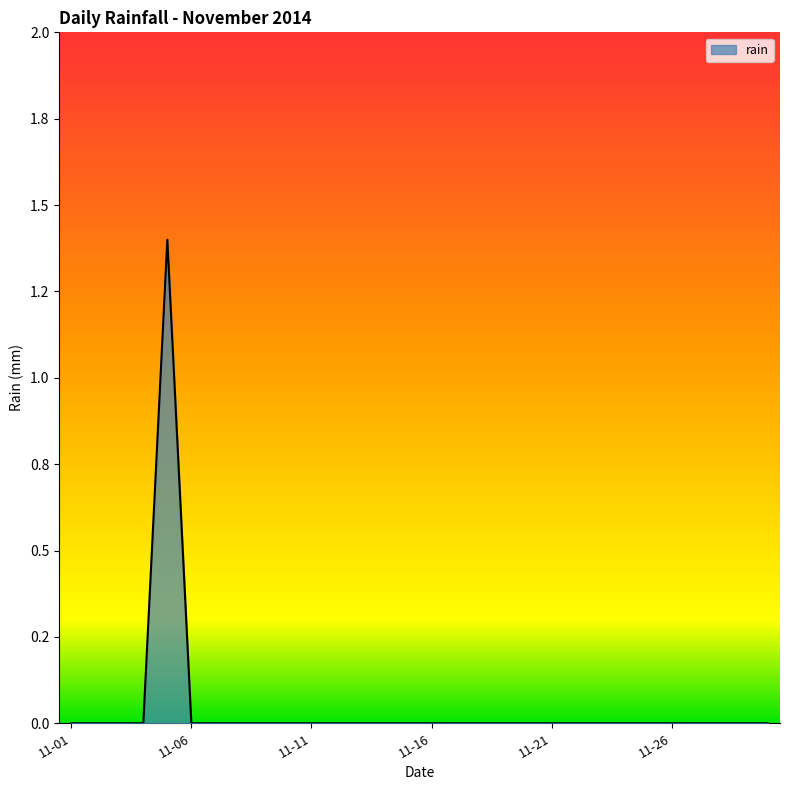

List the labels in order of value, largest first.

2014-11-05, 2014-11-01, 2014-11-02, 2014-11-03, 2014-11-04, 2014-11-06, 2014-11-07, 2014-11-08, 2014-11-09, 2014-11-10, 2014-11-11, 2014-11-12, 2014-11-13, 2014-11-14, 2014-11-15, 2014-11-16, 2014-11-17, 2014-11-18, 2014-11-19, 2014-11-20, 2014-11-21, 2014-11-22, 2014-11-23, 2014-11-24, 2014-11-25, 2014-11-26, 2014-11-27, 2014-11-28, 2014-11-29, 2014-11-30